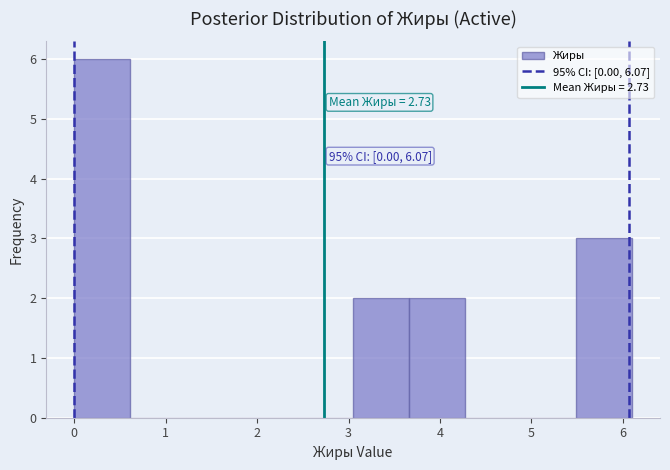

Over which range of the x-axis is the bar tallest?

0.00 to 0.61